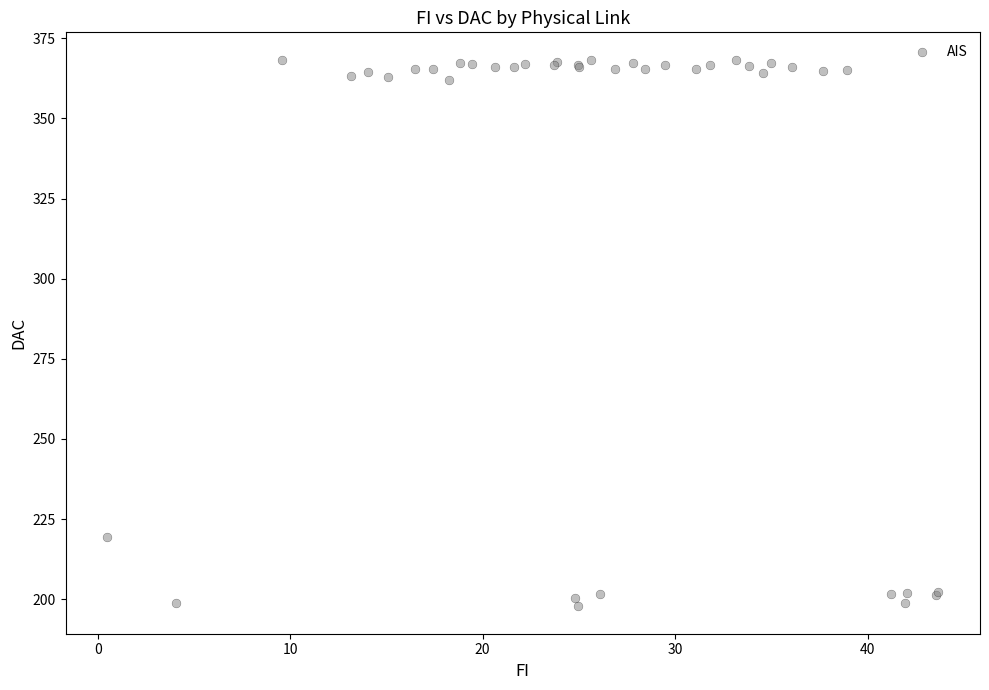

What Y value in the scatter plot is closest to 283?

219.5